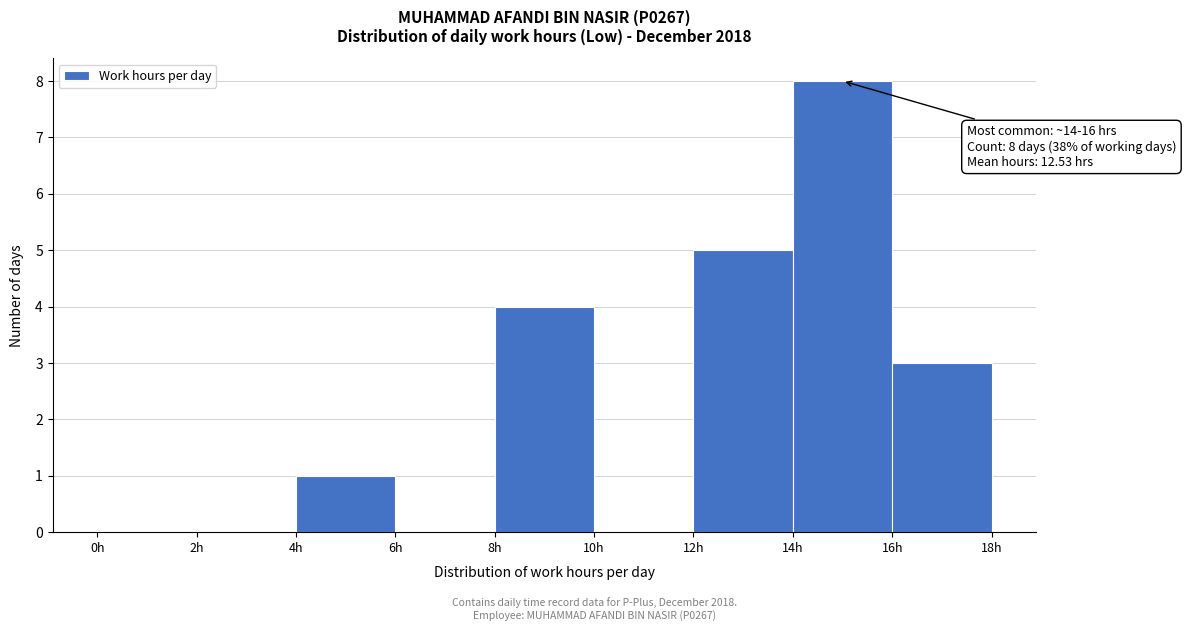

Over which range of the x-axis is the bar tallest?

14 to 16